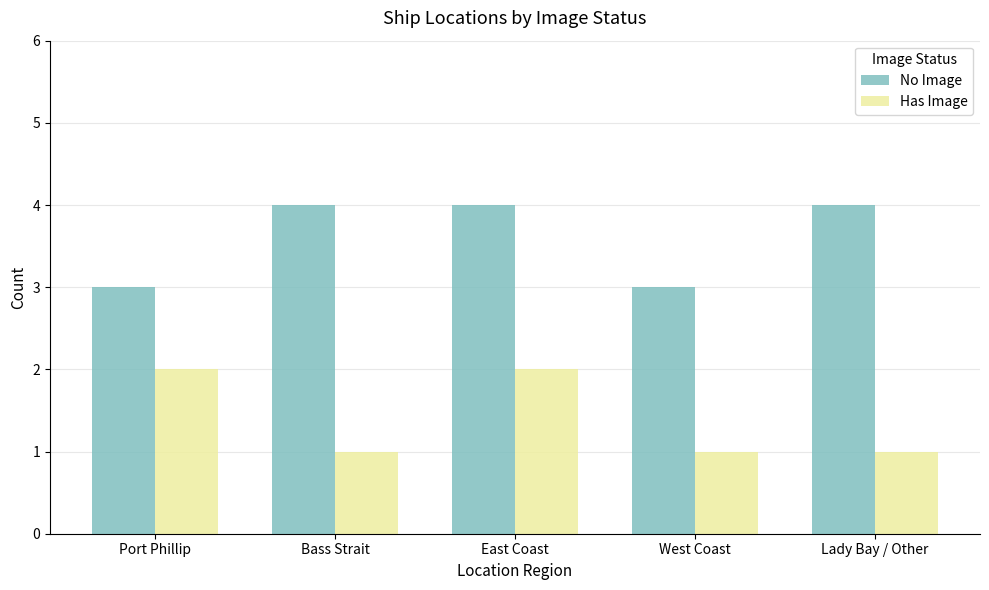

At which category is the sum across all series the highest?

East Coast